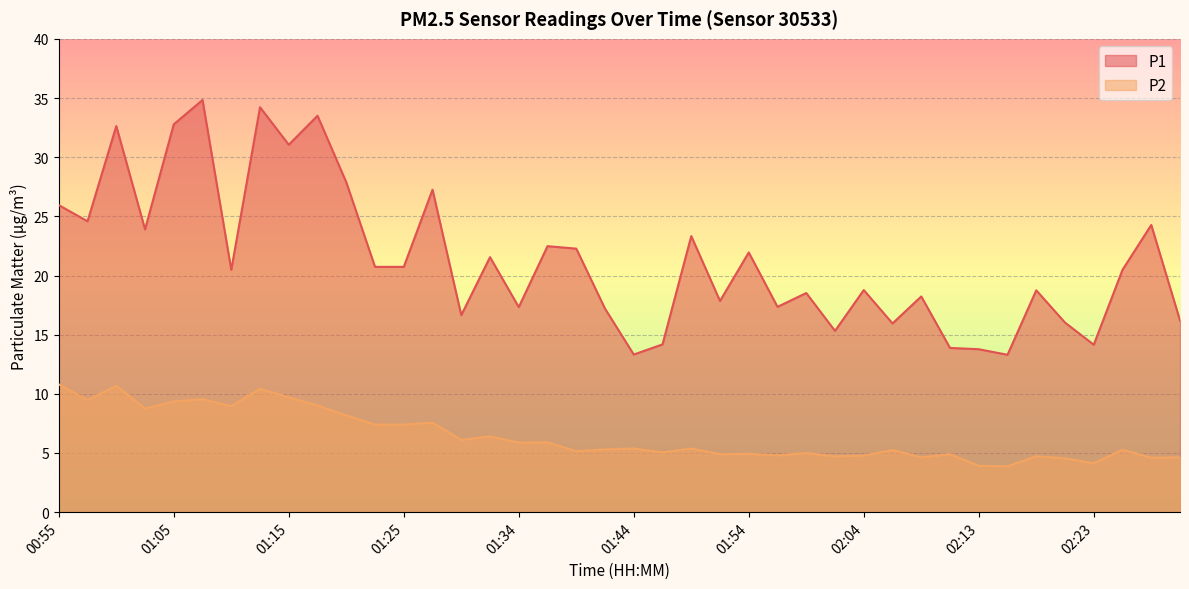

What is the value of the P1 point at the 31st from the left?

18.2